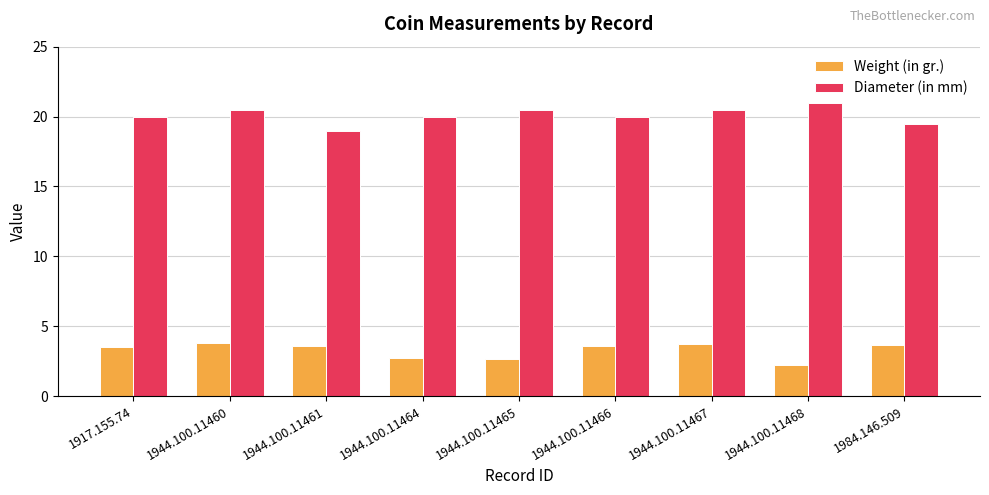

How many groups of bars are there?

9